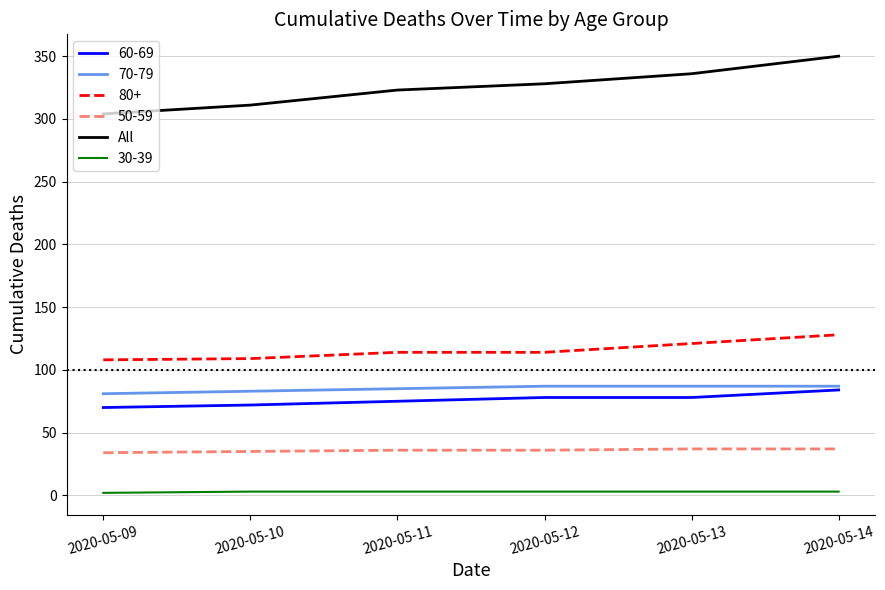

Between 2020-05-09 and 2020-05-14, which series saw the biggest shift?

All